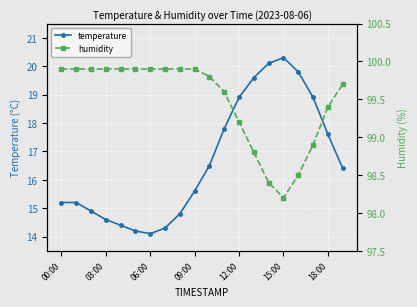

List the series in order of their overall mean, highest first.

humidity, temperature